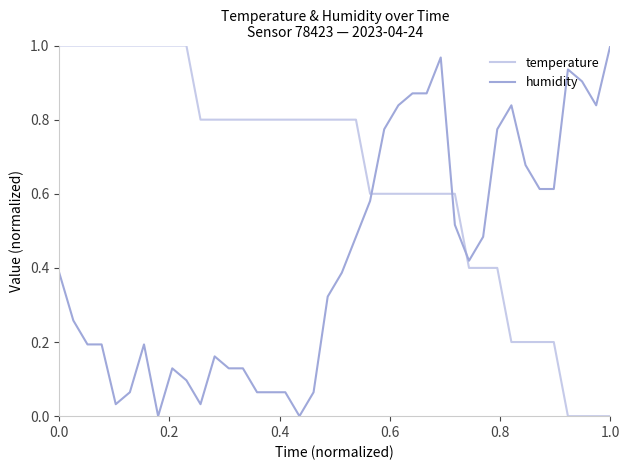

Which series has the largest total across all categories?

temperature